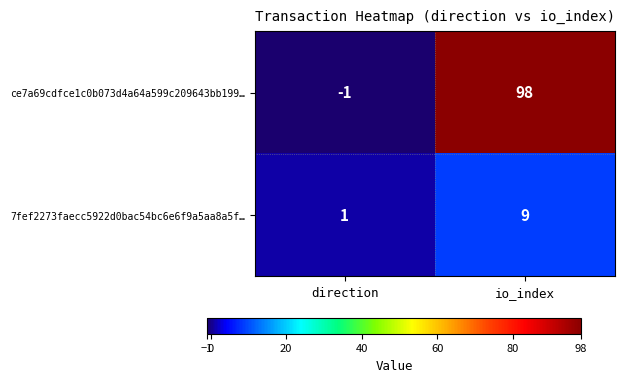

Which series has the widest spread of values?

ce7a69cdfce1c0b073d4a64a599c209643bb199…